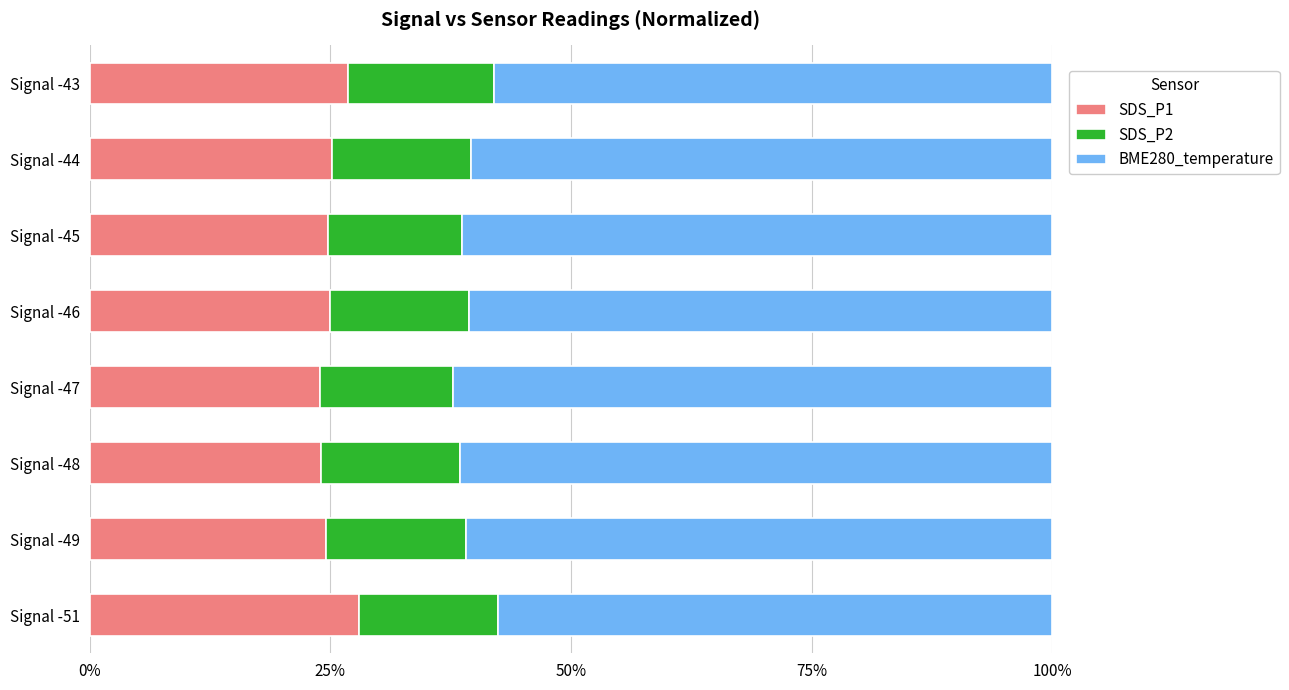

True or false: SDS_P1 has a value of 7.7 at Signal -51.

False